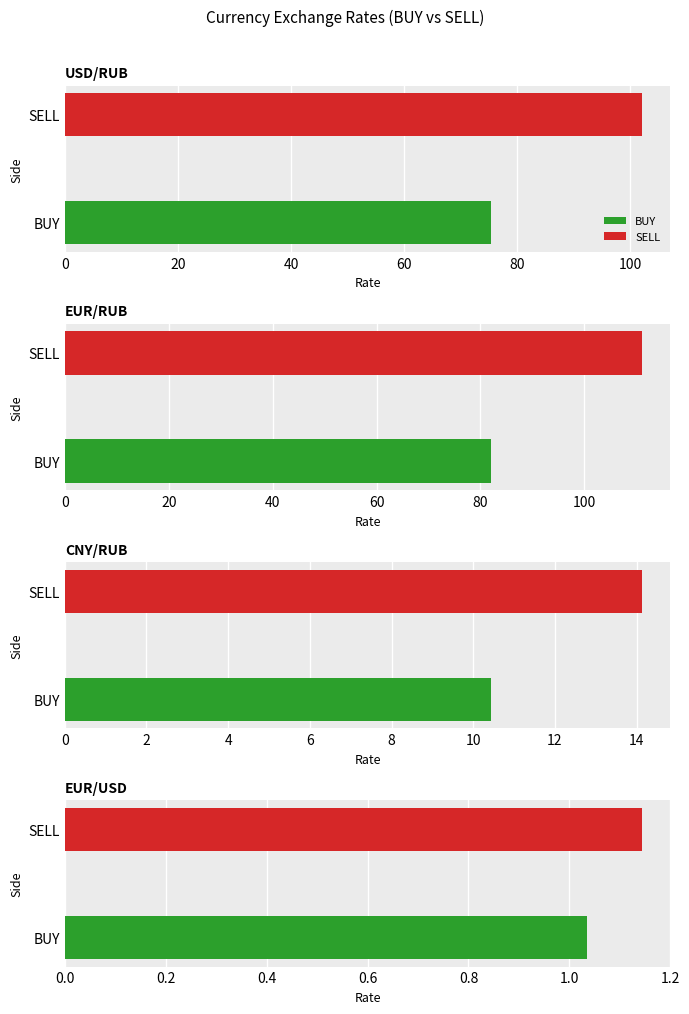

What is the difference between the highest and lowest values at USD/RUB?

26.6